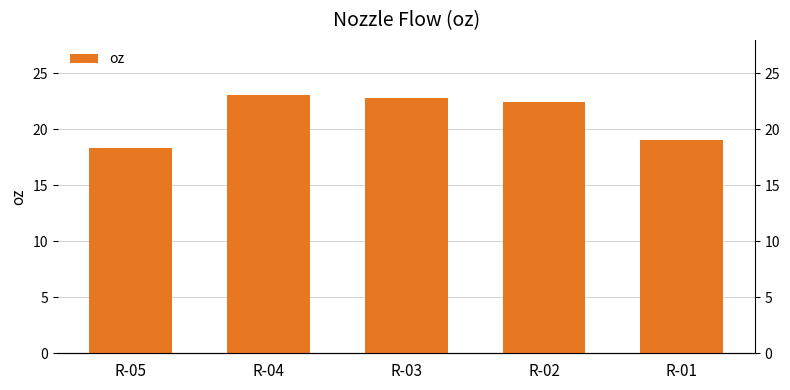

Rank the categories by value from highest to lowest.

R-04, R-03, R-02, R-01, R-05